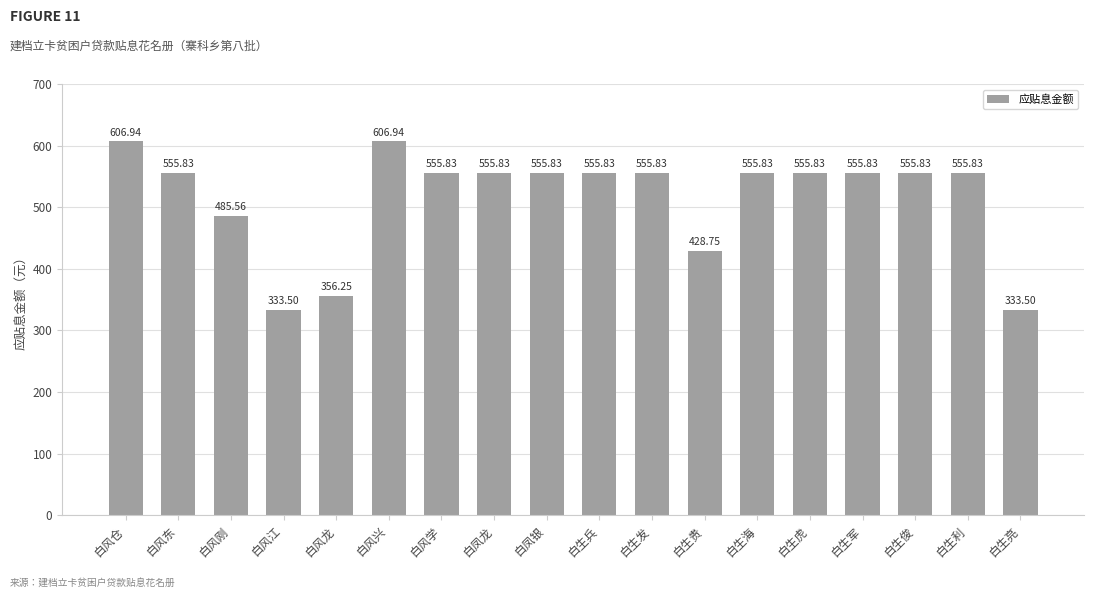

Between 白风龙 and 白凤银, which is larger?

白凤银